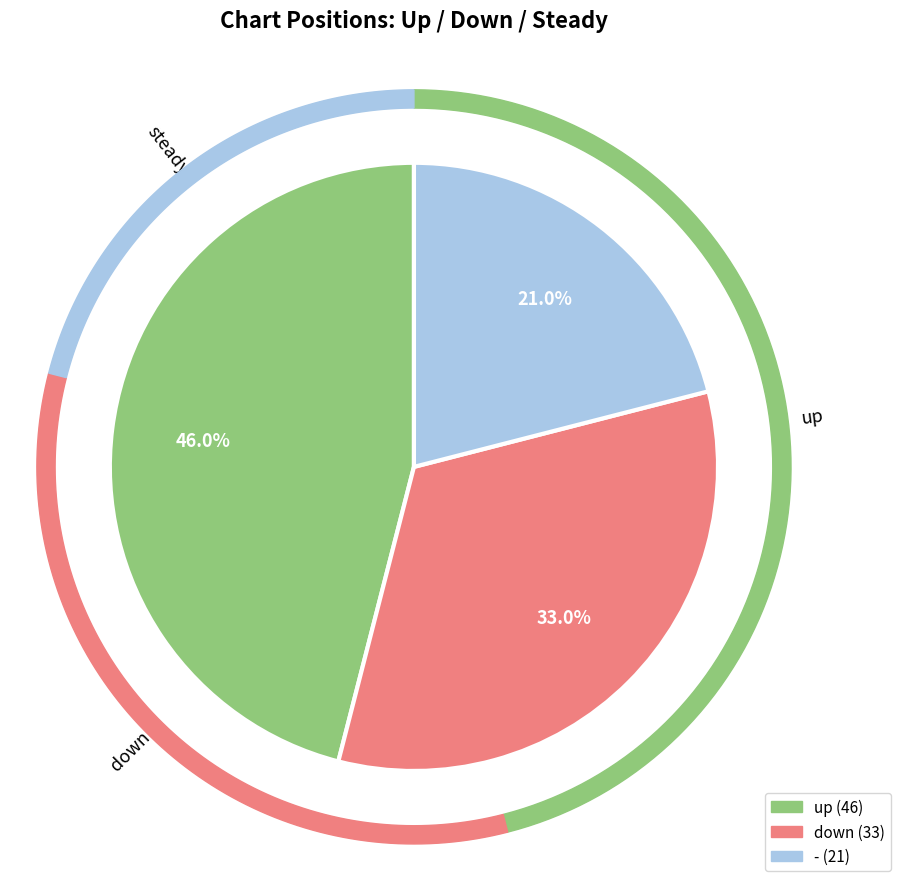

Is down the majority of the pie?

No